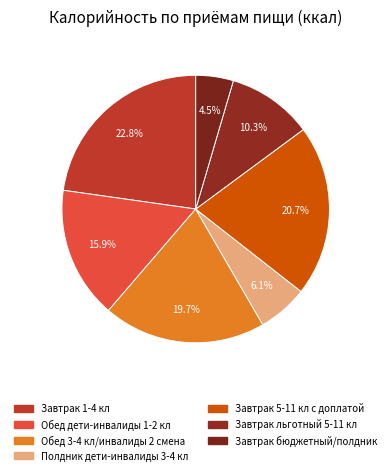

How many slices are in this pie chart?

7